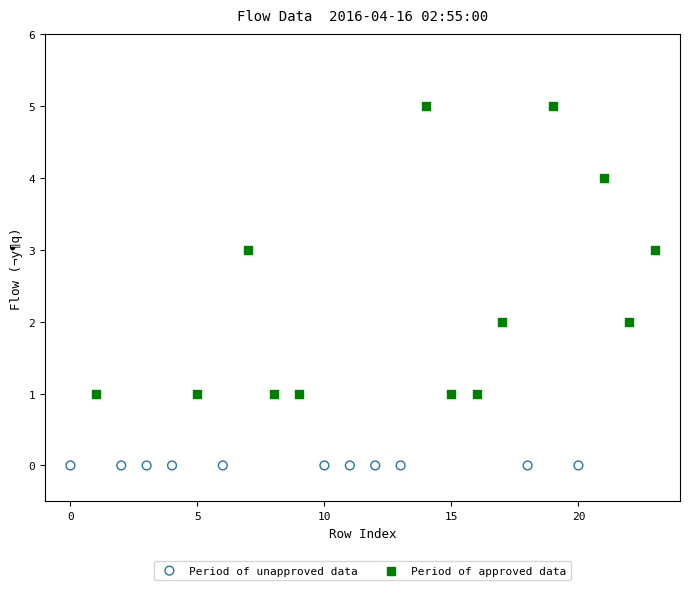

Which series reaches the minimum Y coordinate?

Period of unapproved data